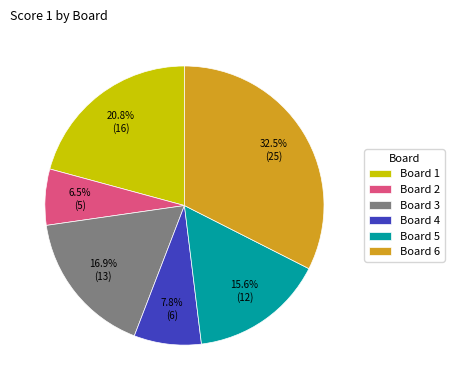

Between Board 1 and Board 6, which is larger?

Board 6